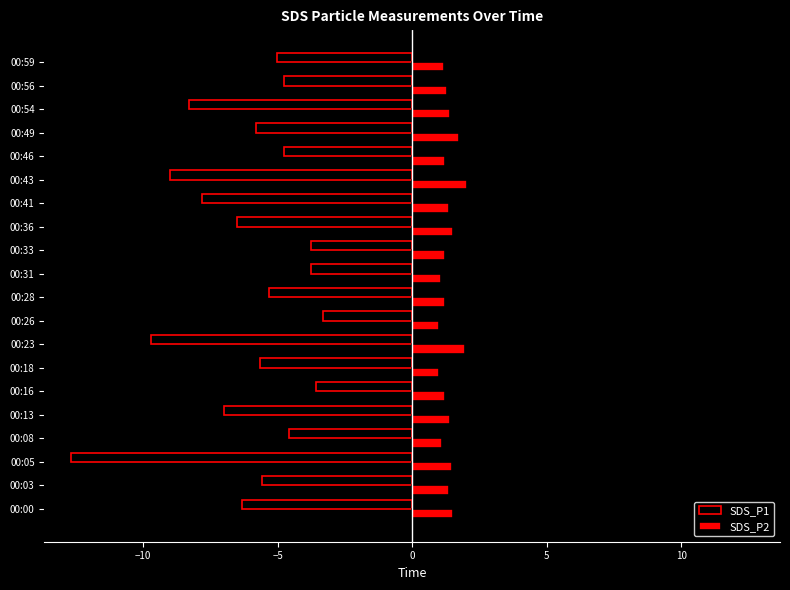

Which series has the largest range (max minus min)?

SDS_P1